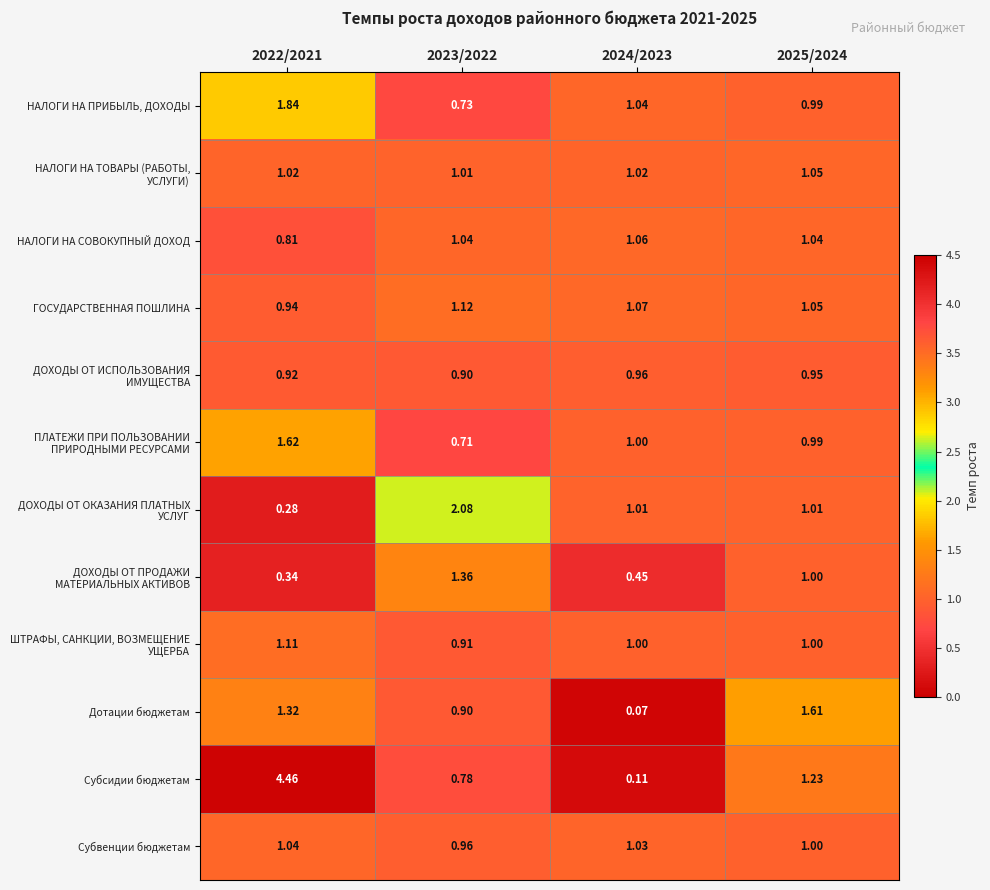

Which series has the largest range (max minus min)?

Субсидии бюджетам